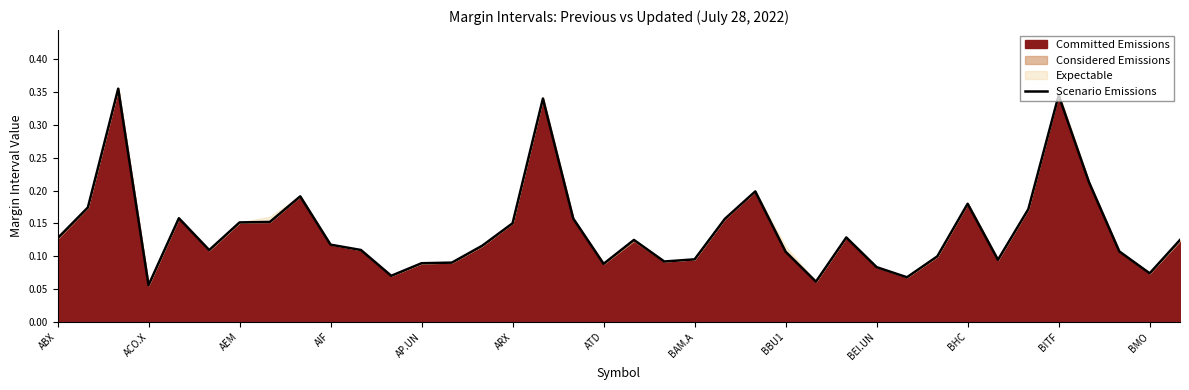

What is the difference between the second highest and minimum values?

0.3